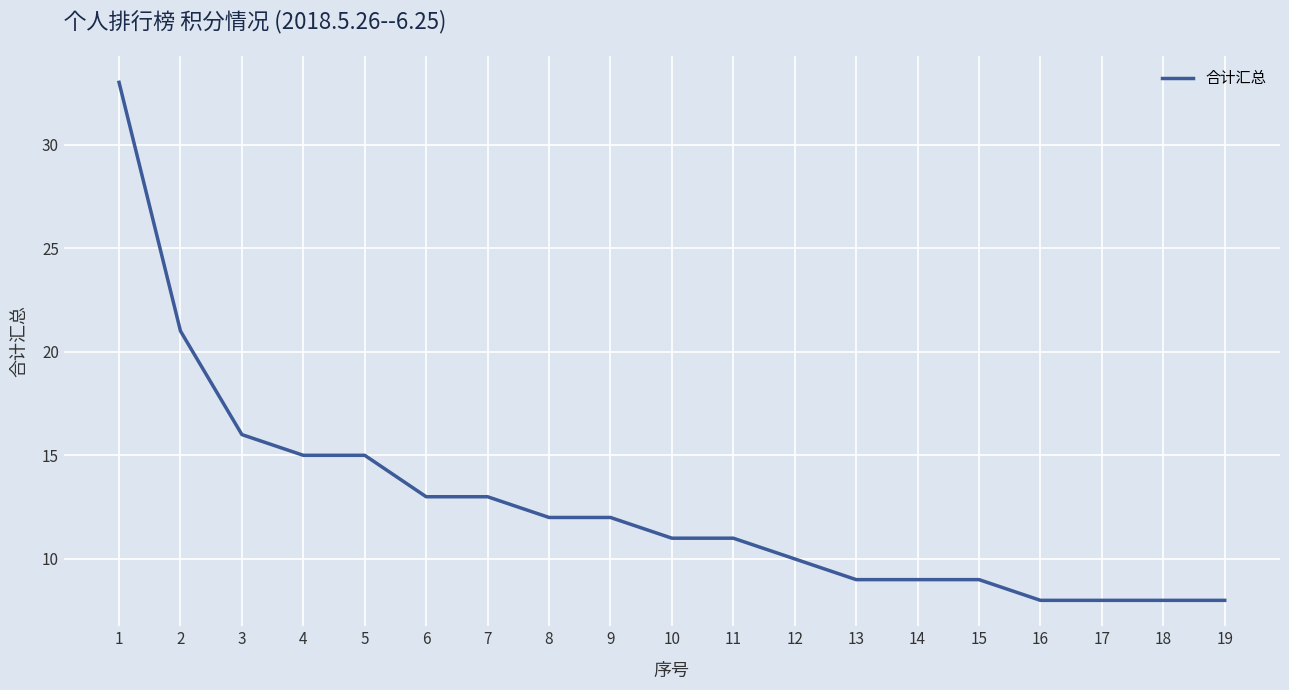

Reading left to right, list all the values displayed in this chart.

1=33	2=21	3=16	4=15	5=15	6=13	7=13	8=12	9=12	10=11	11=11	12=10	13=9	14=9	15=9	16=8	17=8	18=8	19=8